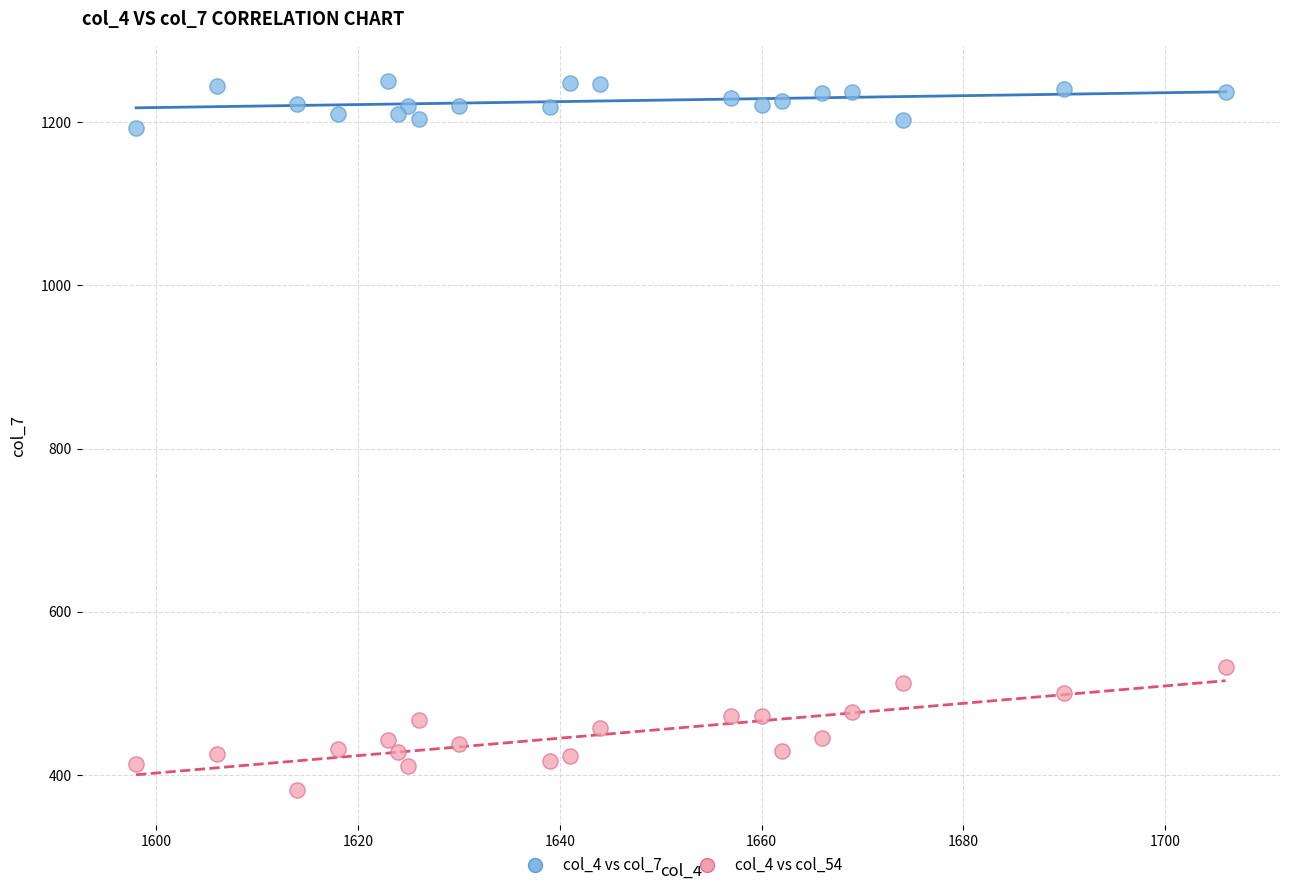

Which series has the largest Y range (max minus min)?

col_4 vs col_54